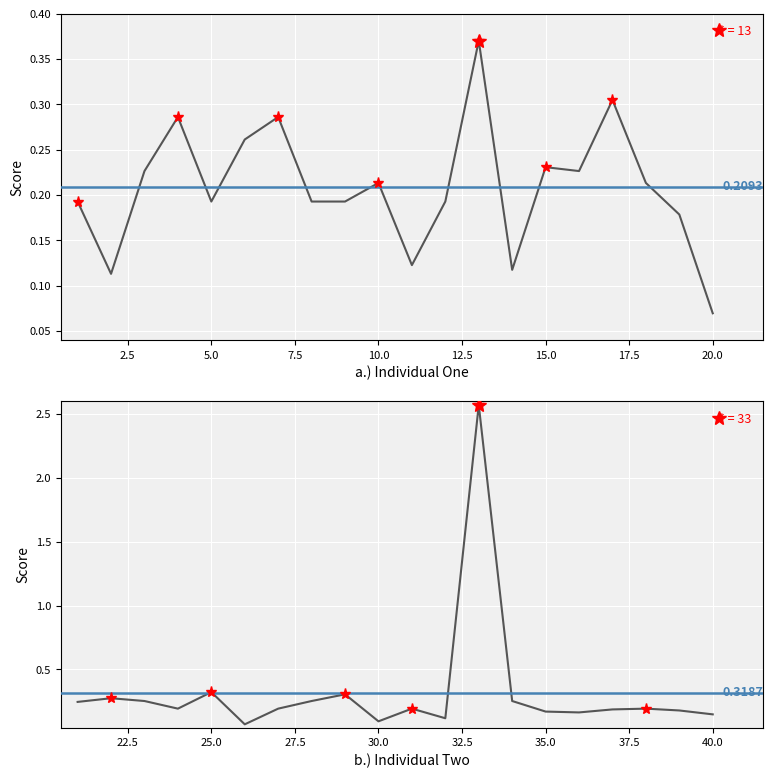

Reading left to right, list all the values displayed in this chart.

0.2	0.1	0.2	0.3	0.2	0.3	0.3	0.2	0.2	0.2	0.1	0.2	0.4	0.1	0.2	0.2	0.3	0.2	0.2	0.1	0.2	0.3	0.3	0.2	0.3	0.1	0.2	0.3	0.3	0.1	0.2	0.1	2.6	0.3	0.2	0.2	0.2	0.2	0.2	0.1